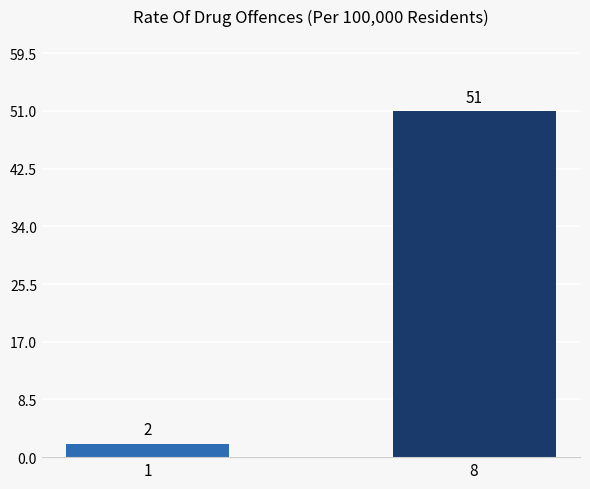

How many bars are there in total?

2